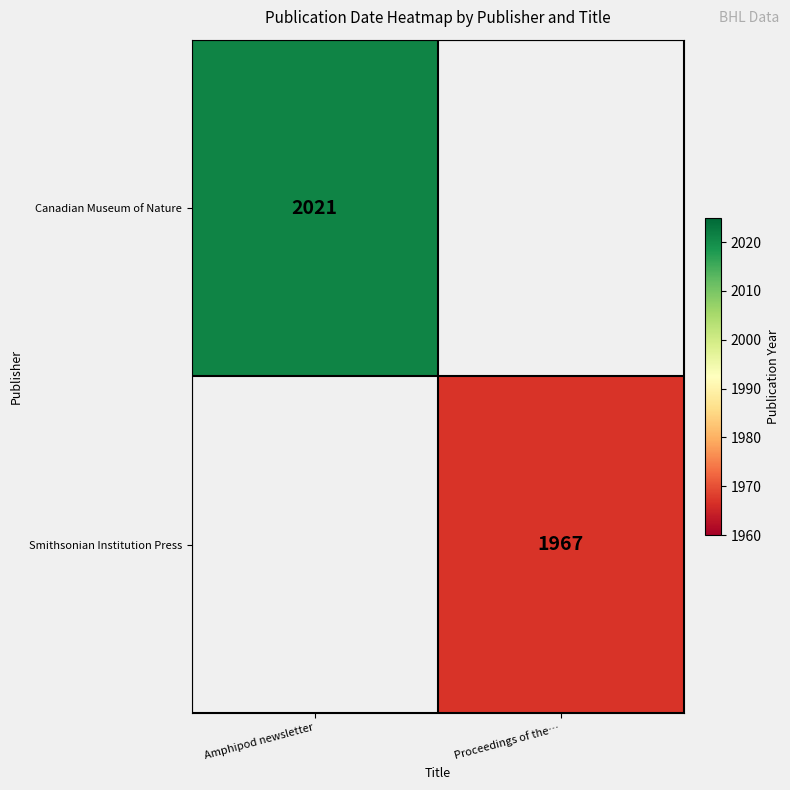

Is it true that Canadian Museum of Nature equals 2021 at Amphipod newsletter?

True